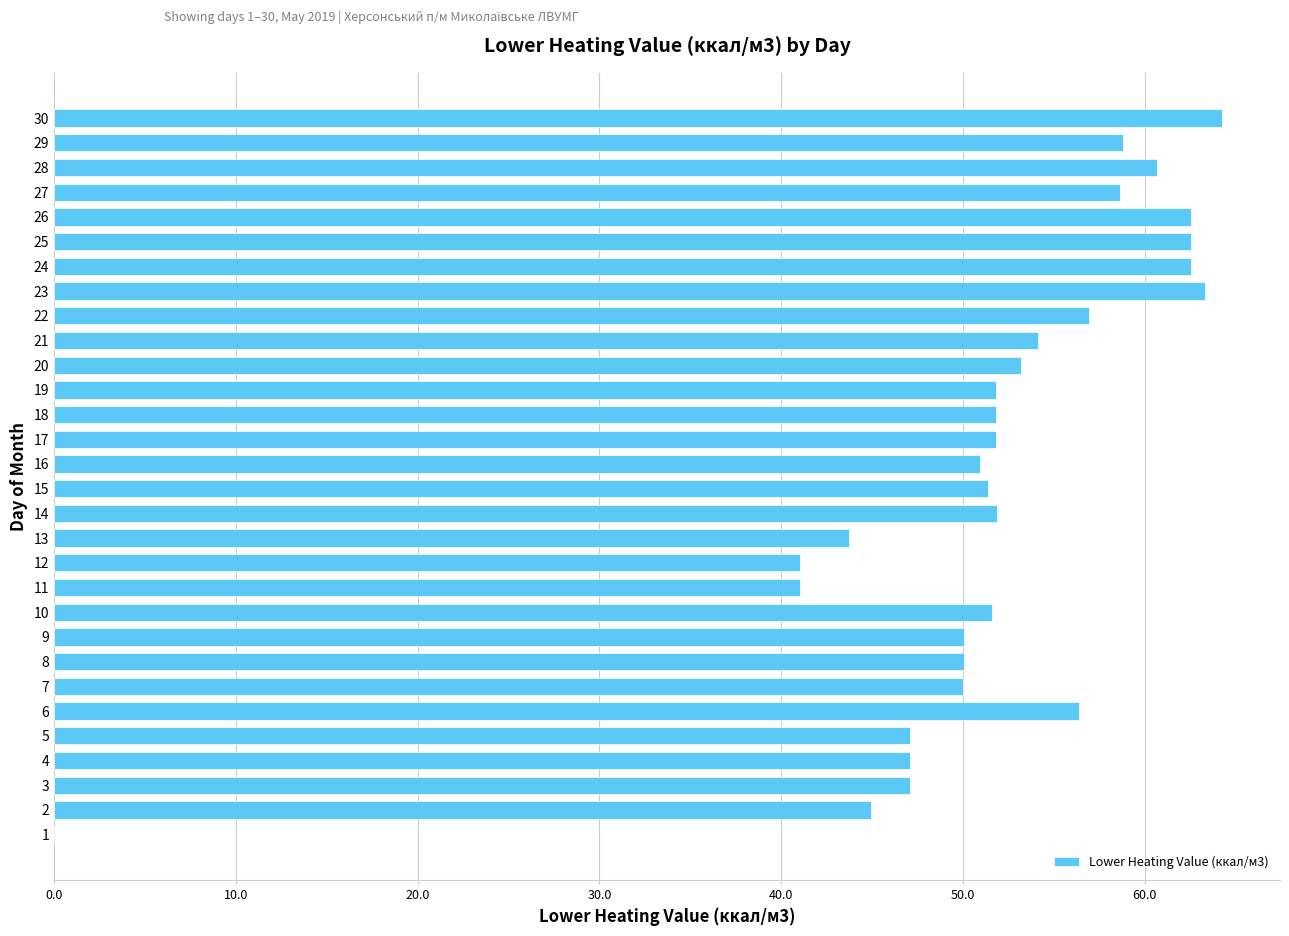

What is the maximum value shown in the chart?

64.2